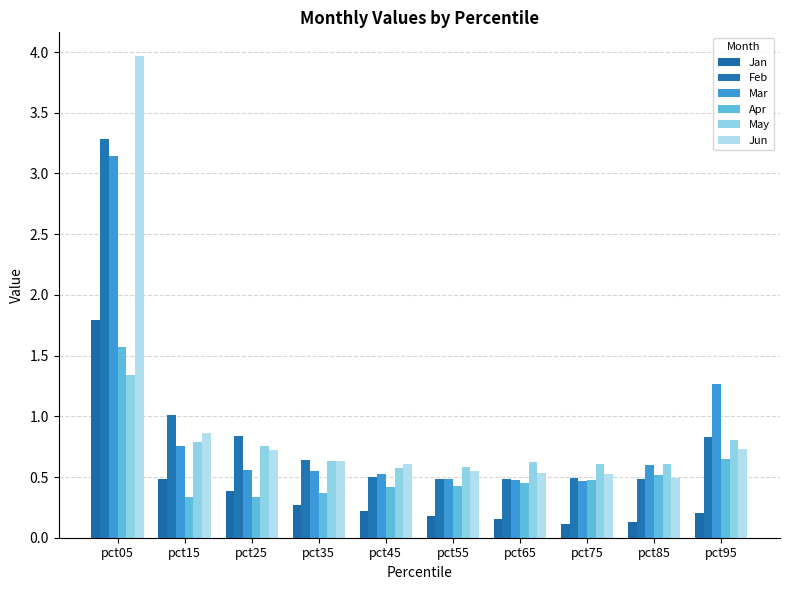

Reading left to right, transcribe all the data shown in this chart.

Jan: pct05=1.8	pct15=0.5	pct25=0.4	pct35=0.3	pct45=0.2	pct55=0.2	pct65=0.2	pct75=0.1	pct85=0.1	pct95=0.2
Feb: pct05=3.3	pct15=1.0	pct25=0.8	pct35=0.6	pct45=0.5	pct55=0.5	pct65=0.5	pct75=0.5	pct85=0.5	pct95=0.8
Mar: pct05=3.1	pct15=0.8	pct25=0.6	pct35=0.6	pct45=0.5	pct55=0.5	pct65=0.5	pct75=0.5	pct85=0.6	pct95=1.3
Apr: pct05=1.6	pct15=0.3	pct25=0.3	pct35=0.4	pct45=0.4	pct55=0.4	pct65=0.4	pct75=0.5	pct85=0.5	pct95=0.6
May: pct05=1.3	pct15=0.8	pct25=0.8	pct35=0.6	pct45=0.6	pct55=0.6	pct65=0.6	pct75=0.6	pct85=0.6	pct95=0.8
Jun: pct05=4.0	pct15=0.9	pct25=0.7	pct35=0.6	pct45=0.6	pct55=0.5	pct65=0.5	pct75=0.5	pct85=0.5	pct95=0.7